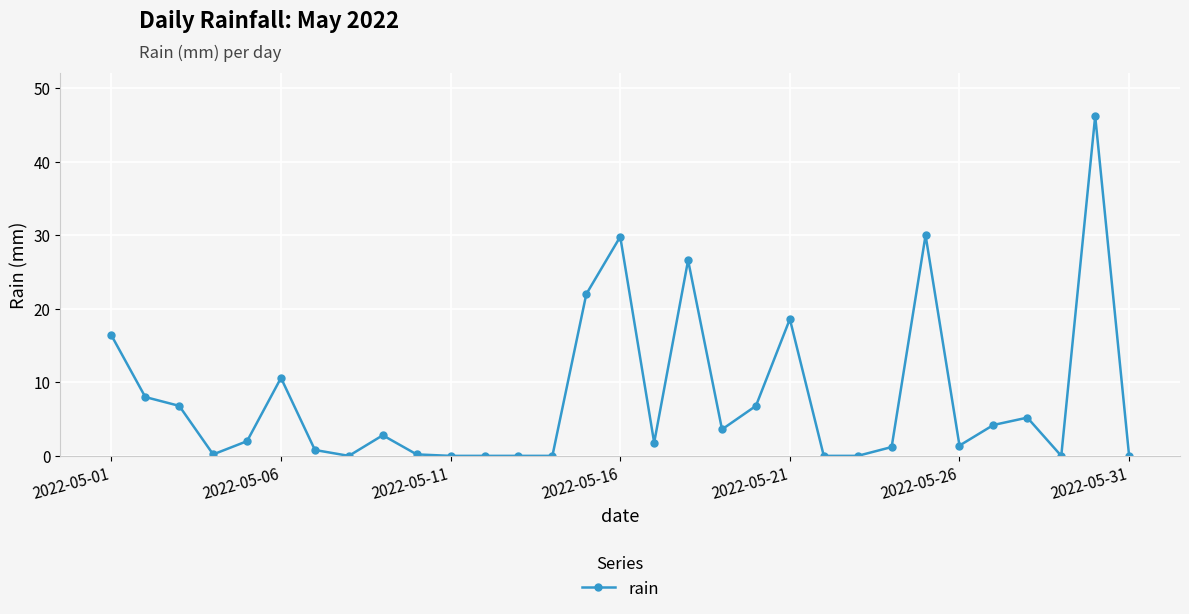

How many lines are shown in the chart?

1